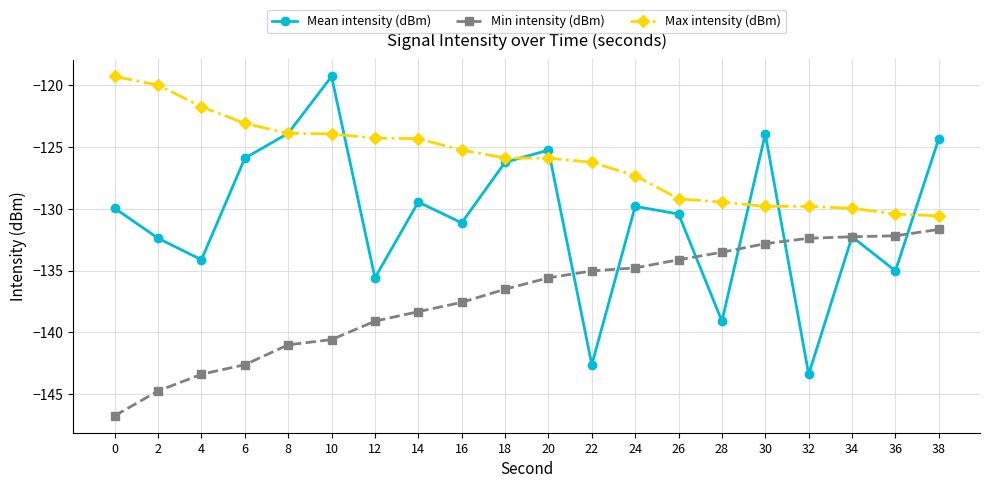

Is the value of Min intensity (dBm) at 10 greater than the value of Mean intensity (dBm) at 20?

No